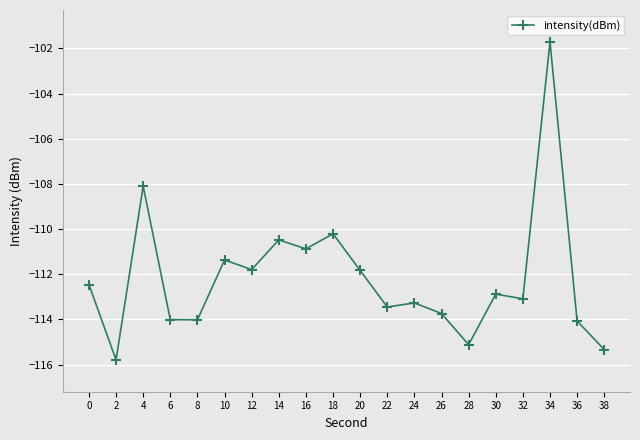

What is the greatest value displayed?

-101.7